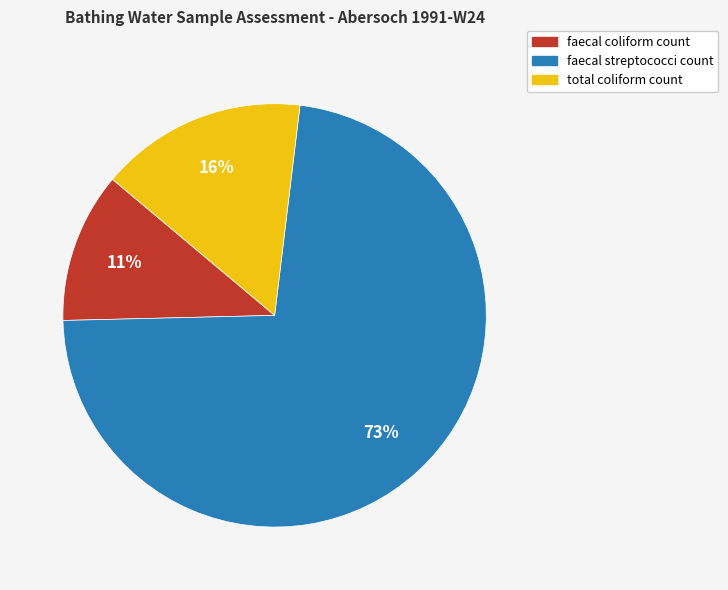

How many slices are in this pie chart?

3